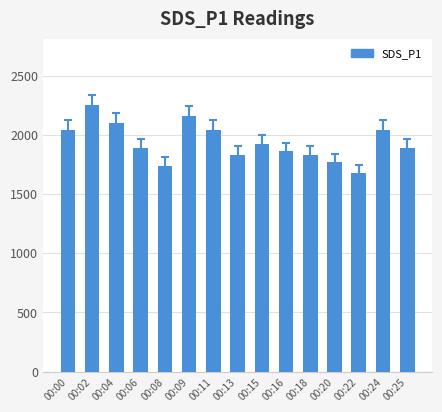

The value at 00:22 is 2632. True or false?

False